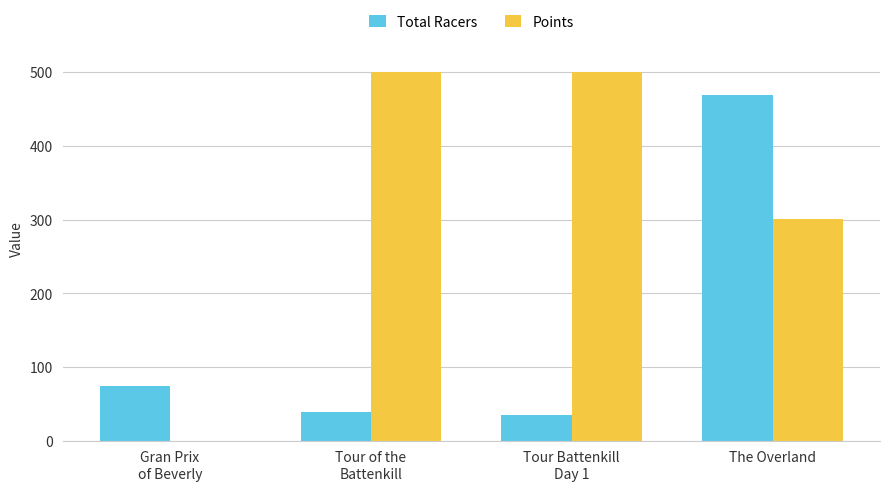

What is the total value across all series at Gran Prix
of Beverly?

74.0